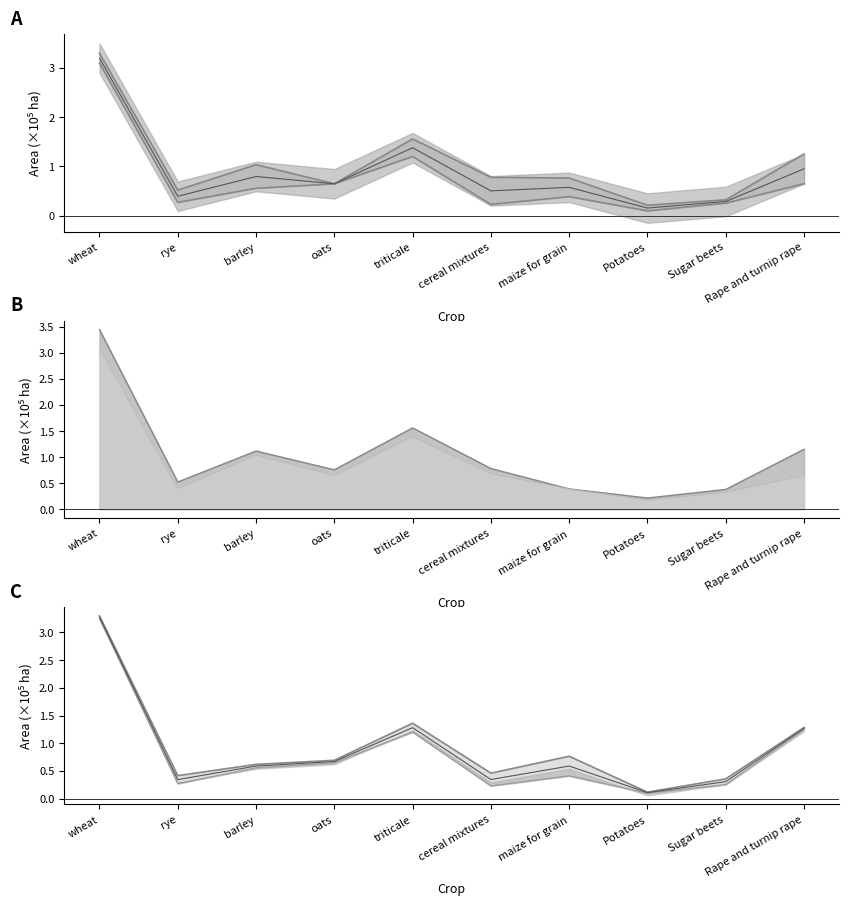

What are all the series names shown in the legend?

2015, 2019, 2020, 2022